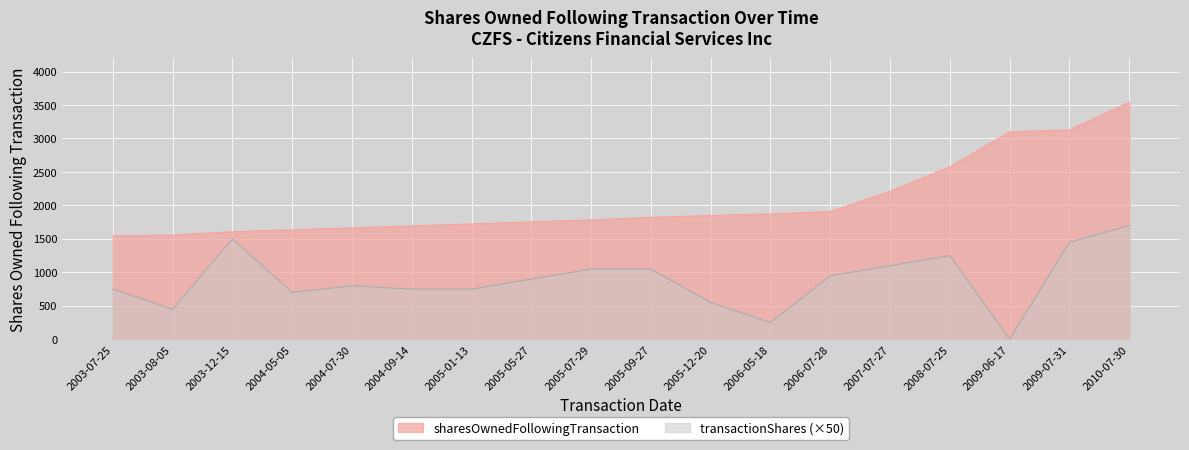

What is the value of the sharesOwnedFollowingTransaction point at the 14th from the left?

2210